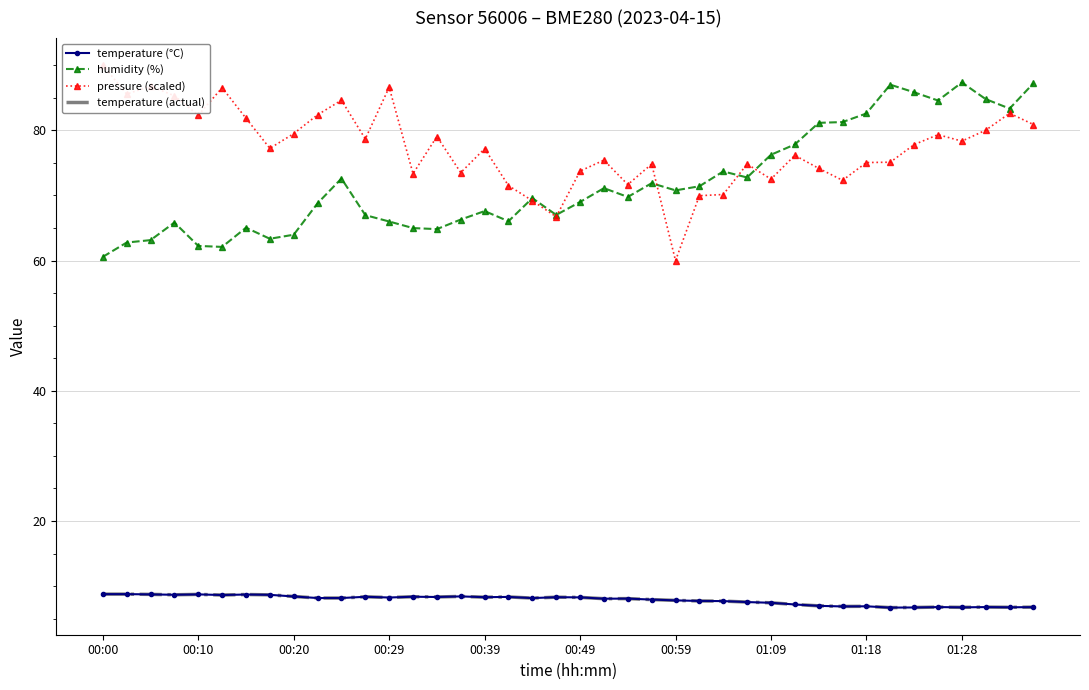

What is the sum of the temperature (actual) values at 38 and 35?

13.6